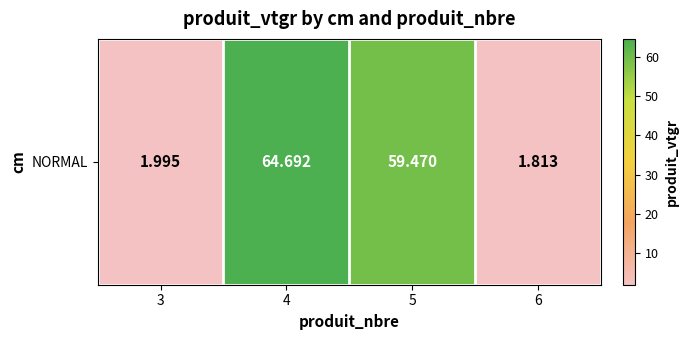

What is the change in value from 3 to 5?

+57.5